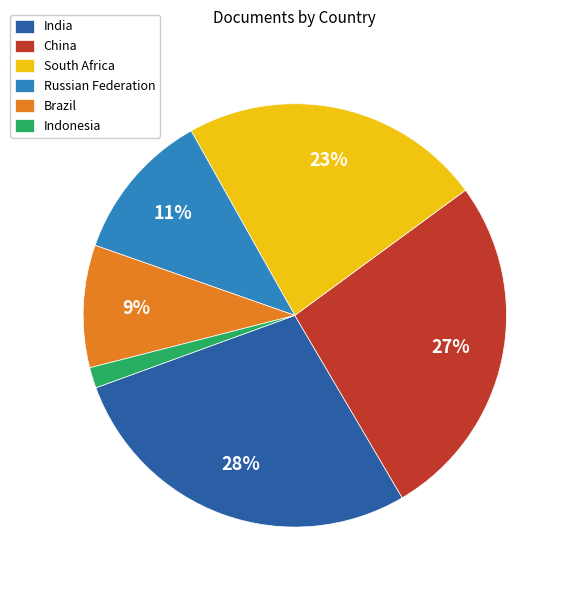

Rank the categories by value from lowest to highest.

Indonesia, Brazil, Russian Federation, South Africa, China, India